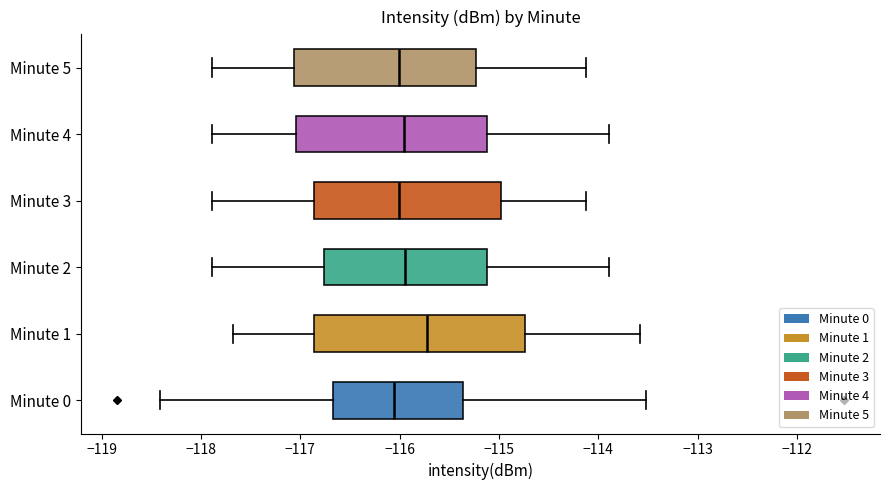

Reading bottom to top, transcribe this box plot: for each box, give where its median line is, the range the box spans, and where its two whiskers end, as read against the x-axis. The values are not printed on the chart, so give them approximately, as read against the axis.

Minute 0: median -116.1, box -116.7 to -115.4, whiskers -118.4 to -113.5
Minute 1: median -115.7, box -116.9 to -114.7, whiskers -117.7 to -113.6
Minute 2: median -115.9, box -116.8 to -115.1, whiskers -117.9 to -113.9
Minute 3: median -116.0, box -116.9 to -115.0, whiskers -117.9 to -114.1
Minute 4: median -116.0, box -117.0 to -115.1, whiskers -117.9 to -113.9
Minute 5: median -116.0, box -117.1 to -115.2, whiskers -117.9 to -114.1